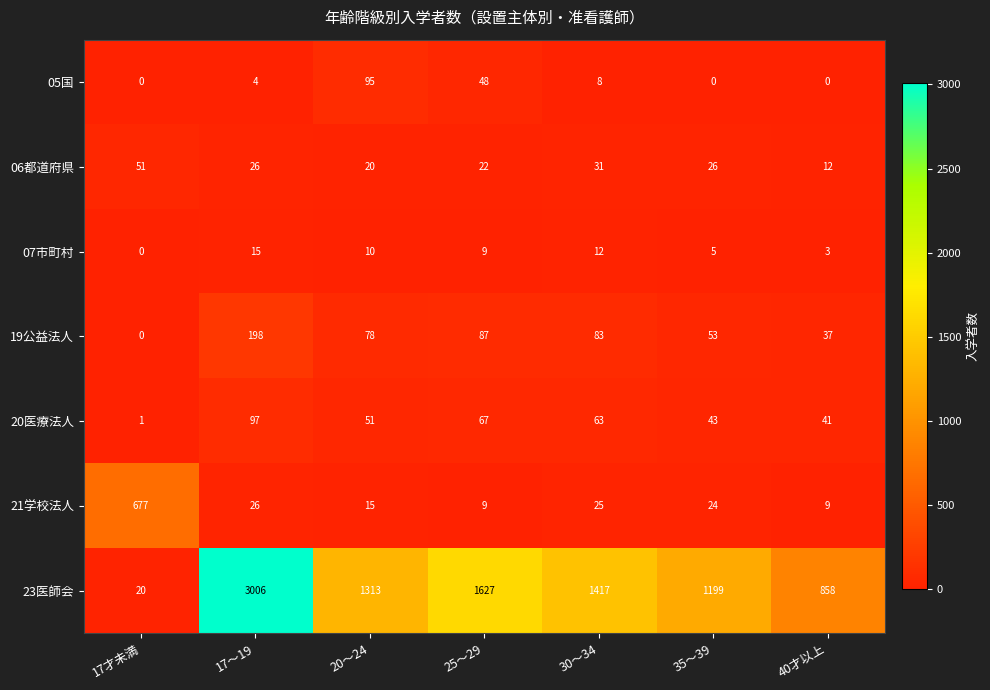

Which series has the largest total across all categories?

23医師会